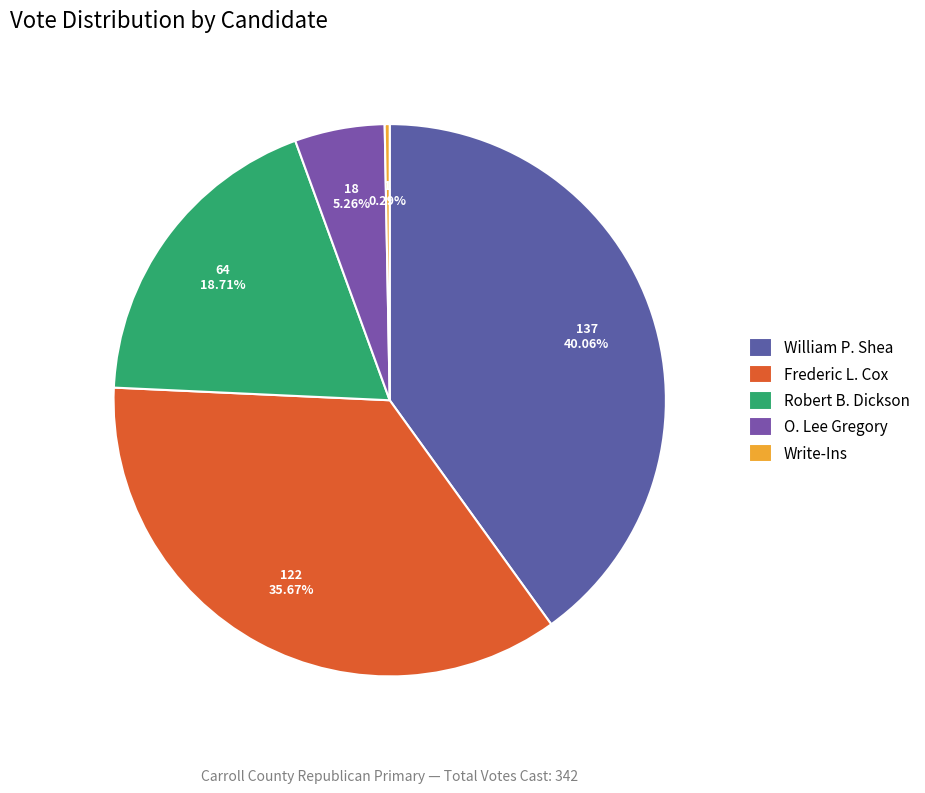

To the nearest percent, what portion does William P. Shea represent?

40%